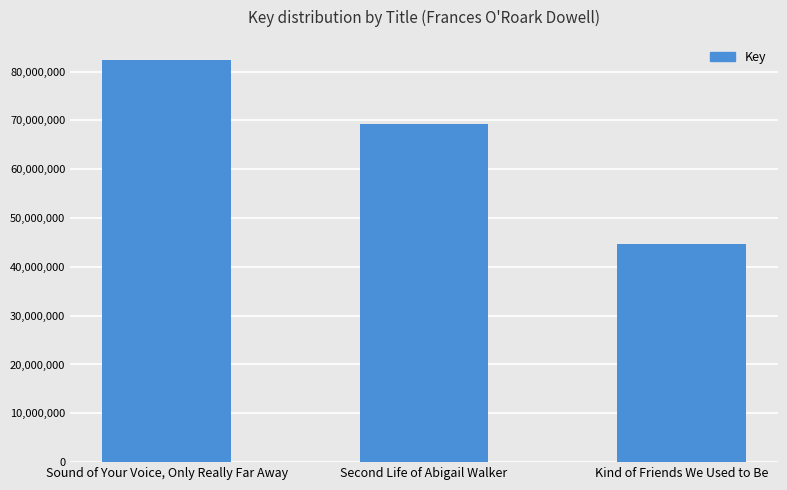

Is it true that the value at Kind of Friends We Used to Be is 77077334?

False